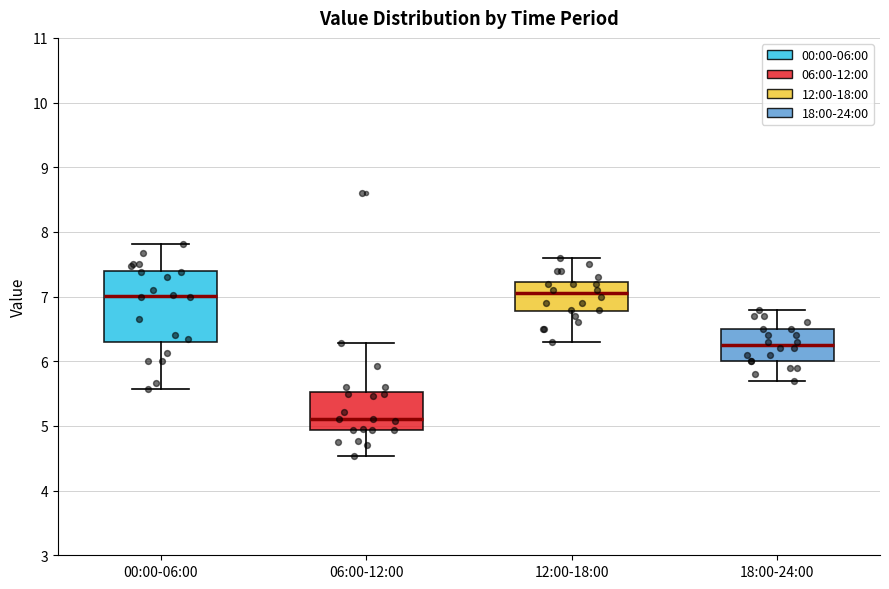

Comparing the boxes themselves (not the whiskers), which one is the tallest?

00:00-06:00